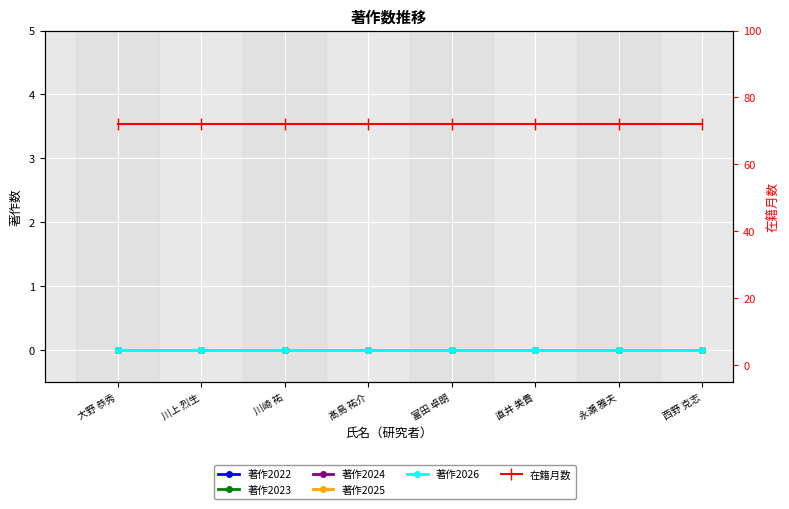

The 著作2024 series shows 0 at 髙島 祐介. True or false?

True